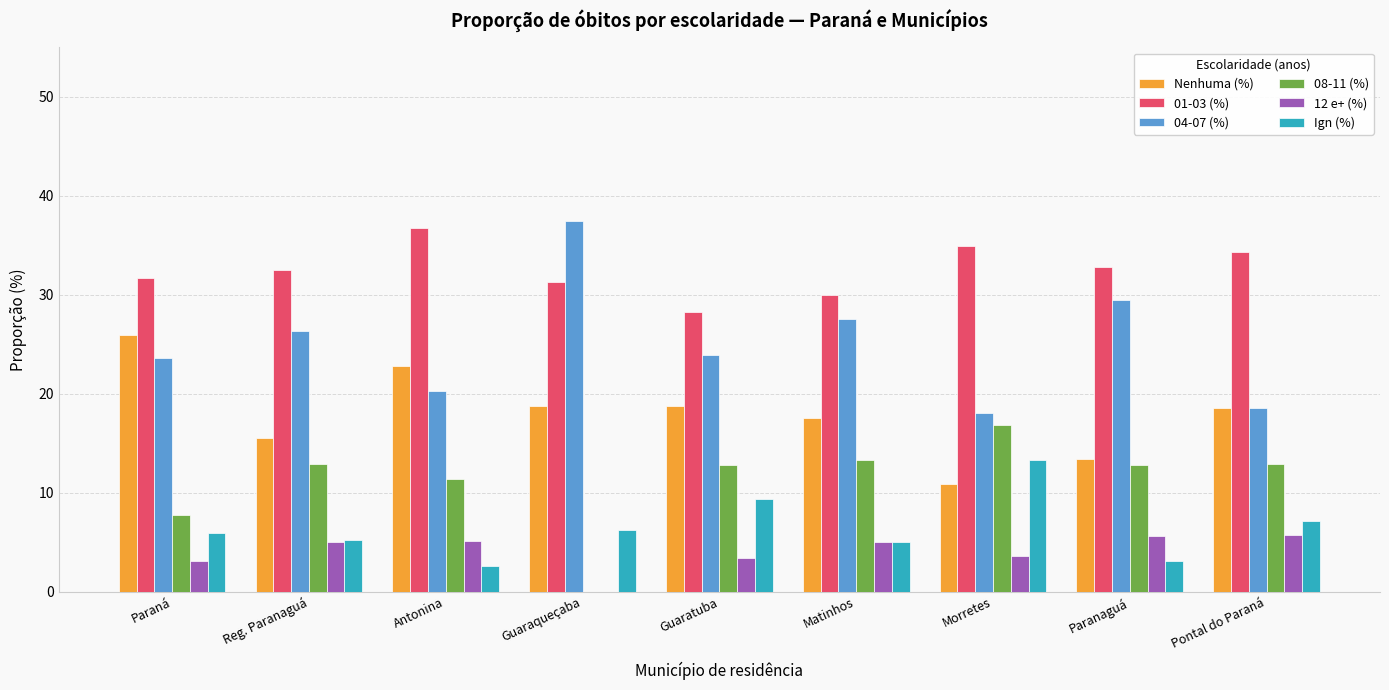

How many data points in 08-11 (%) are above 12?

6